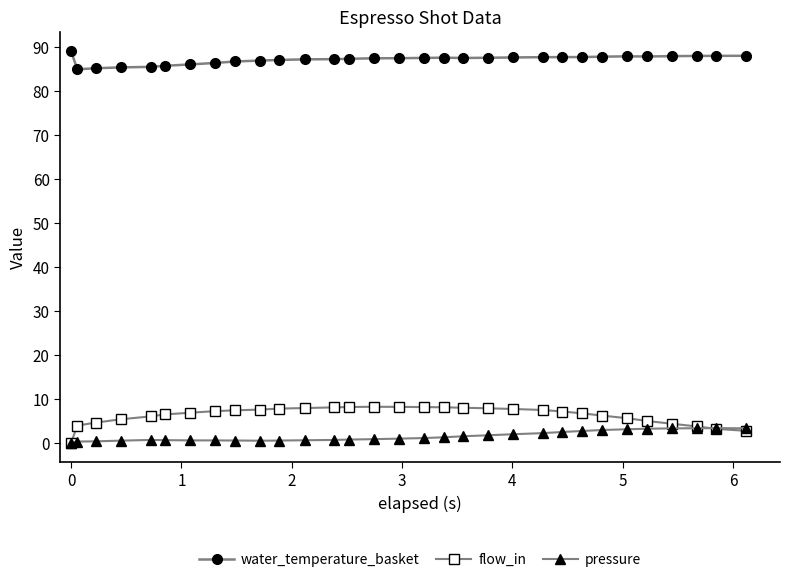

What is the value of the flow_in point at the 27th from the left?

5.0